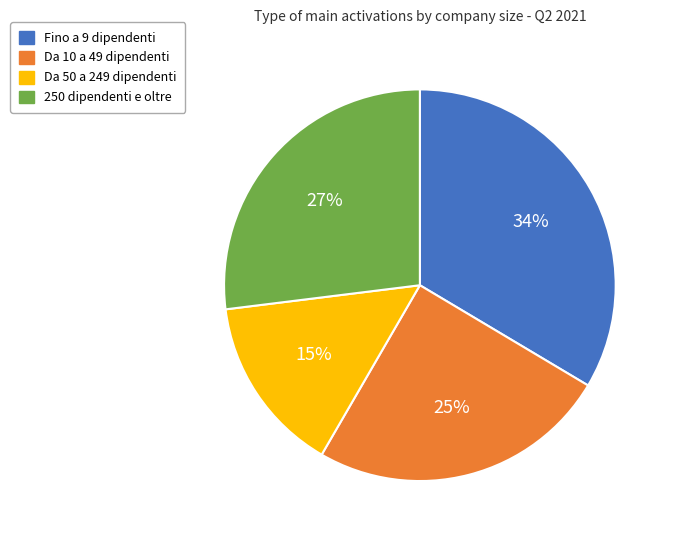

Which category has the smallest portion of the pie?

Da 50 a 249 dipendenti